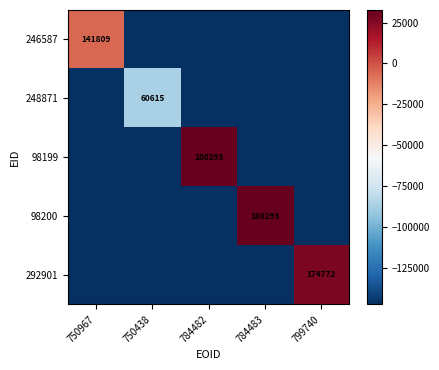

The 246587 series shows 141809.0 at 750967. True or false?

True